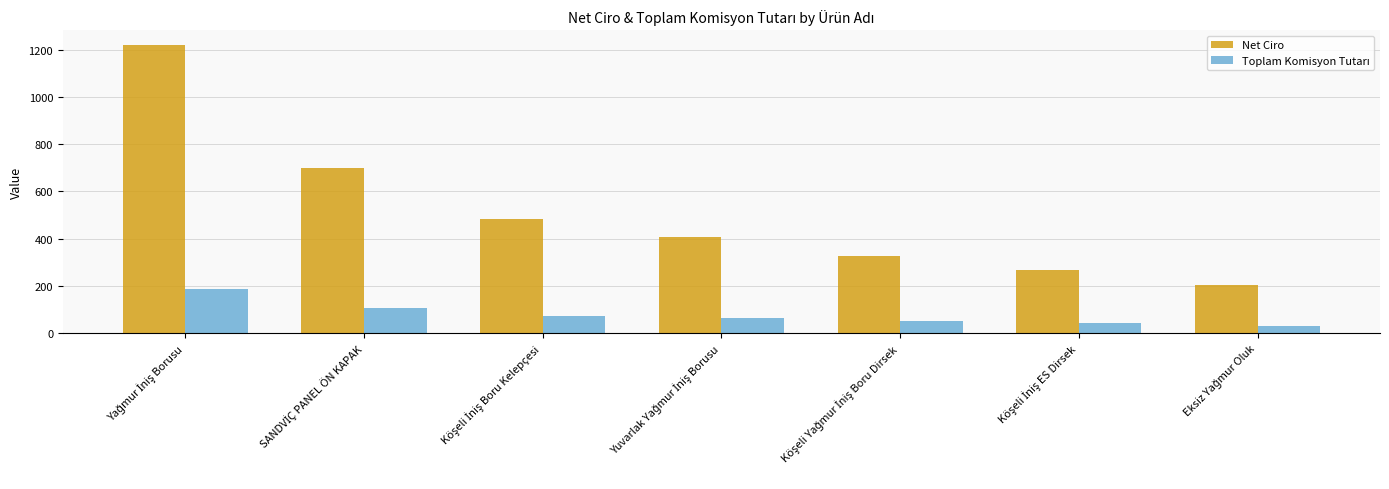

What is the smallest value displayed?

30.2